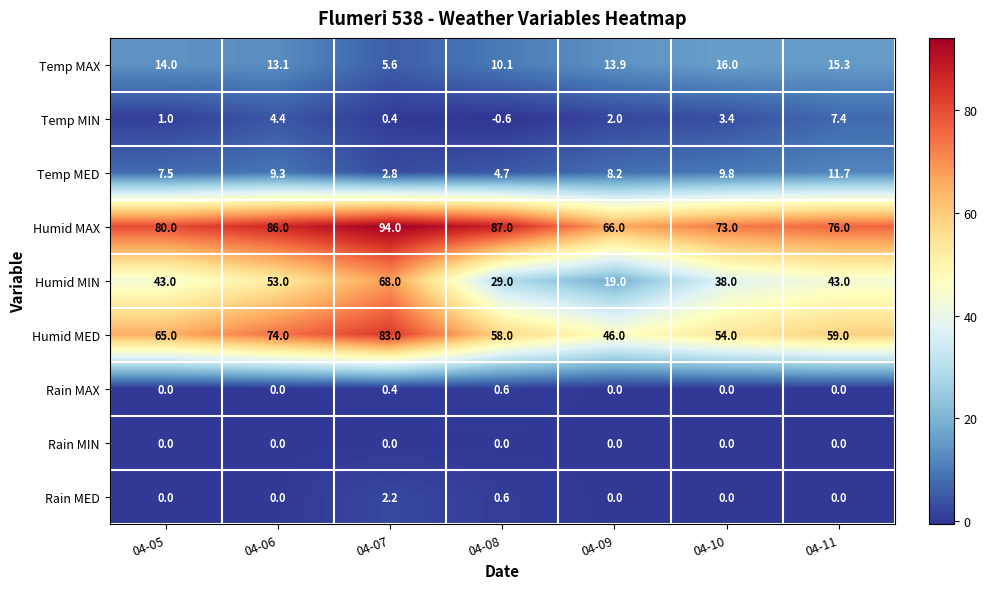

List the labels in order of Temp MIN value, largest first.

04-11, 04-06, 04-10, 04-09, 04-05, 04-07, 04-08